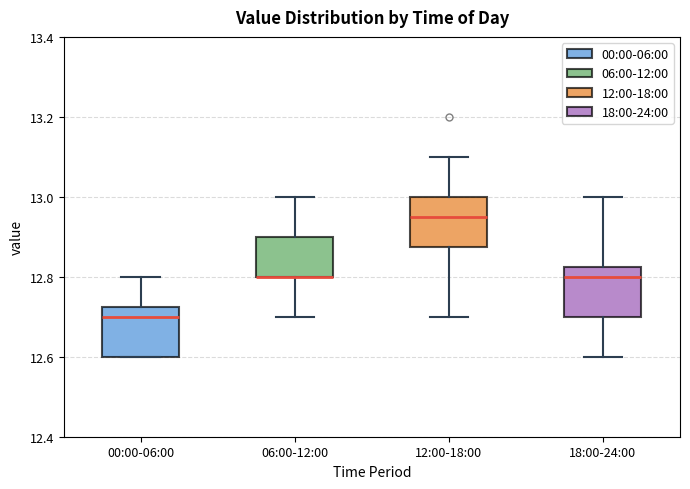

Reading left to right, transcribe this box plot: for each box, give where its median line is, the range the box spans, and where its two whiskers end, as read against the y-axis. The values are not printed on the chart, so give them approximately, as read against the axis.

00:00-06:00: median 12.70, box 12.60 to 12.72, whiskers 12.60 to 12.80
06:00-12:00: median 12.80 (drawn on the box's lower edge), box 12.80 to 12.90, whiskers 12.70 to 13.00
12:00-18:00: median 12.96, box 12.88 to 13.00, whiskers 12.70 to 13.10
18:00-24:00: median 12.80, box 12.70 to 12.82, whiskers 12.60 to 13.00